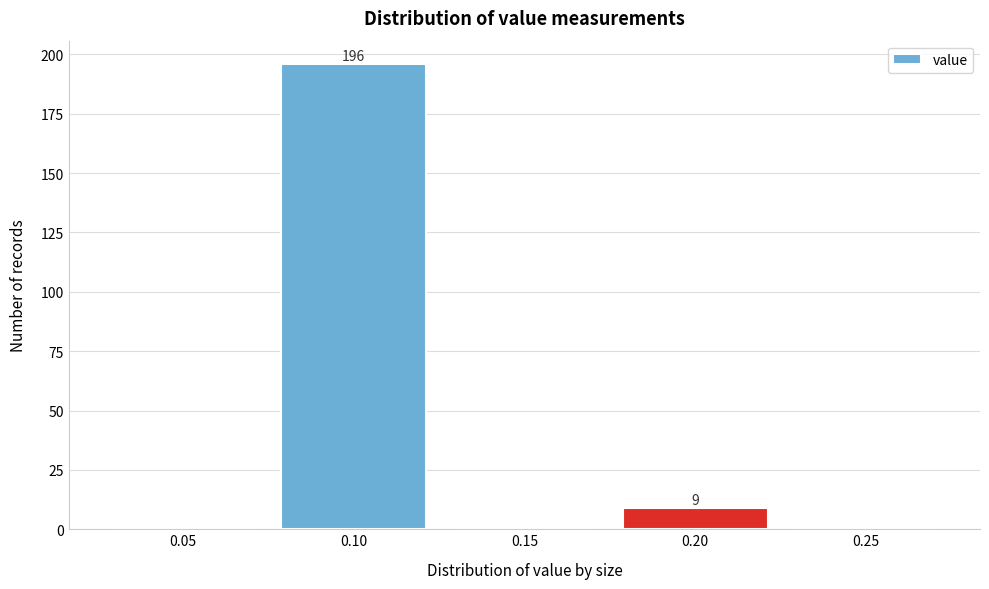

Reading left to right, extract all data points from this chart.

0.05=0	0.10=196	0.15=0	0.20=9	0.25=0